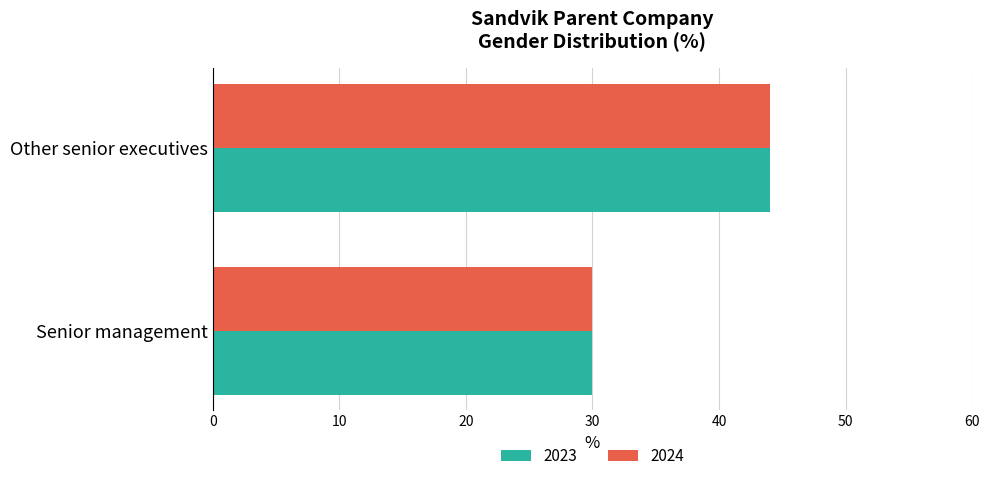

What is the smallest value displayed?

30